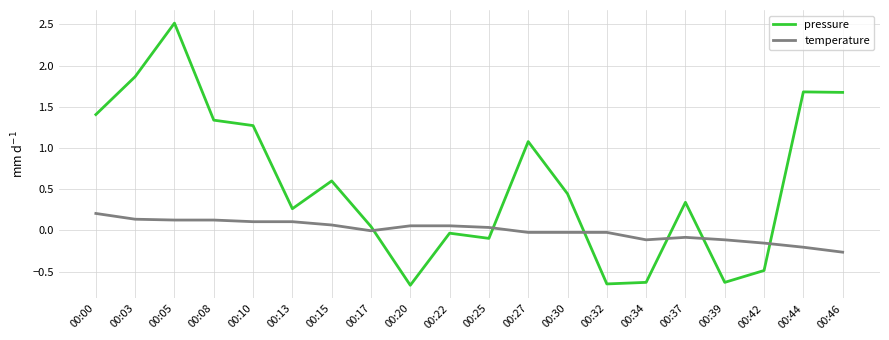

How many categories are shown in the chart?

20